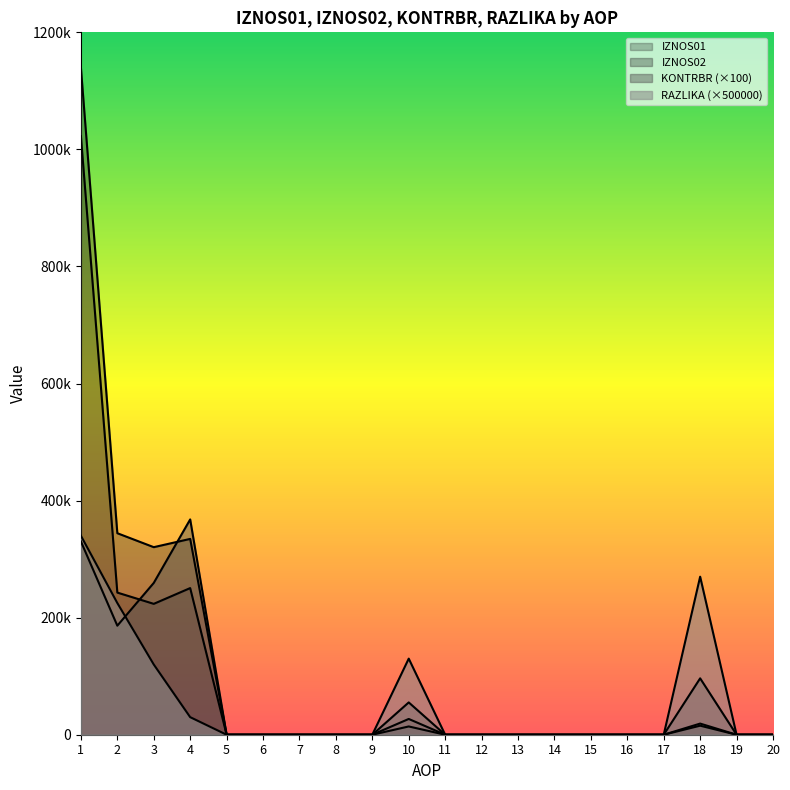

What is the value of the KONTRBR point at the 3rd from the left?

259330.7